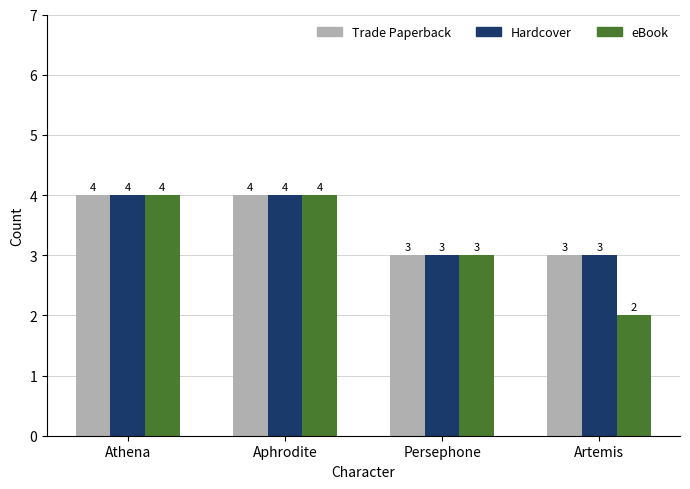

Reading left to right, transcribe all the data shown in this chart.

Trade Paperback: Athena=4	Aphrodite=4	Persephone=3	Artemis=3
Hardcover: Athena=4	Aphrodite=4	Persephone=3	Artemis=3
eBook: Athena=4	Aphrodite=4	Persephone=3	Artemis=2